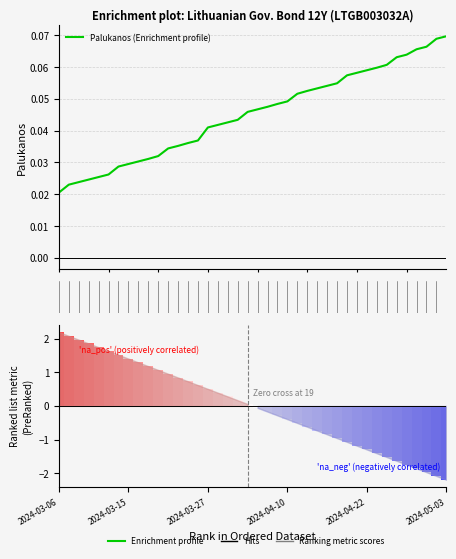

Between 24 and 34, which series saw the biggest shift?

Ranking metric scores